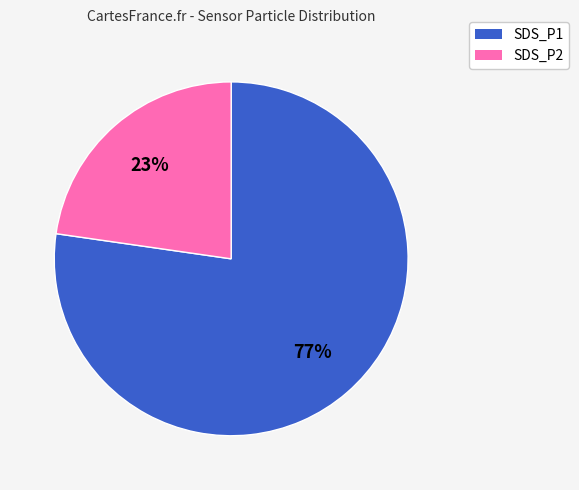

Is SDS_P2 the majority of the pie?

No